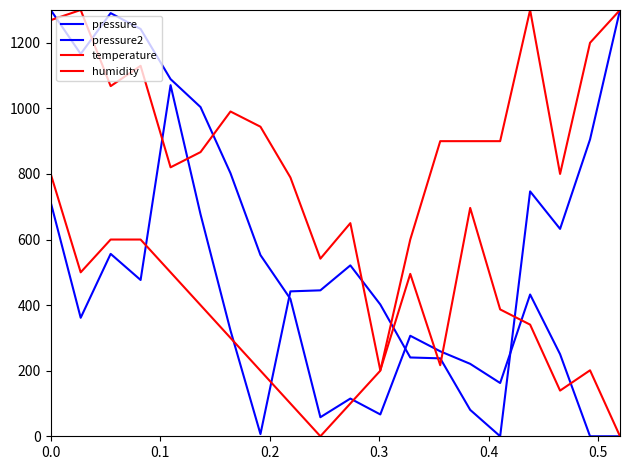

Is this an area chart (filled region under the line)?

No